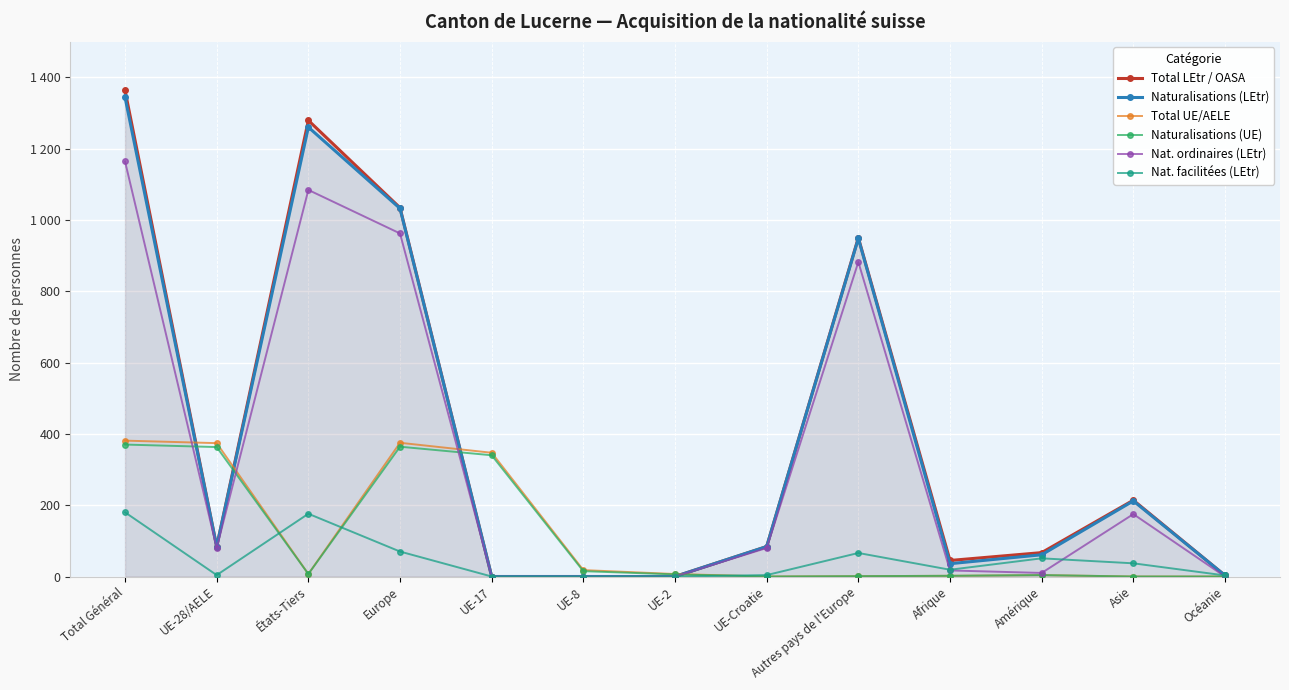

How many positive values does the Total UE/AELE series have?

10